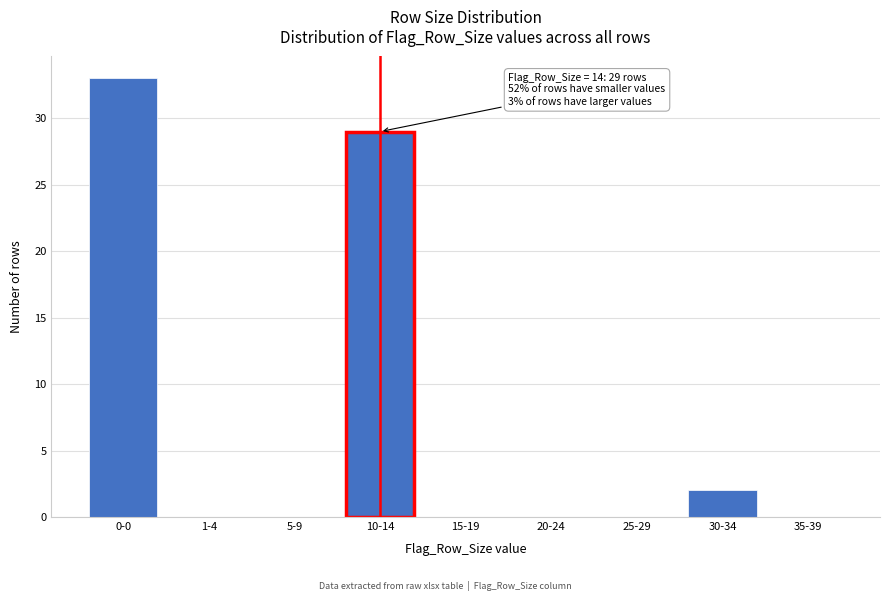

Reading left to right, list all the values displayed in this chart.

0-0=33	1-4=0	5-9=0	10-14=29	15-19=0	20-24=0	25-29=0	30-34=2	35-39=0